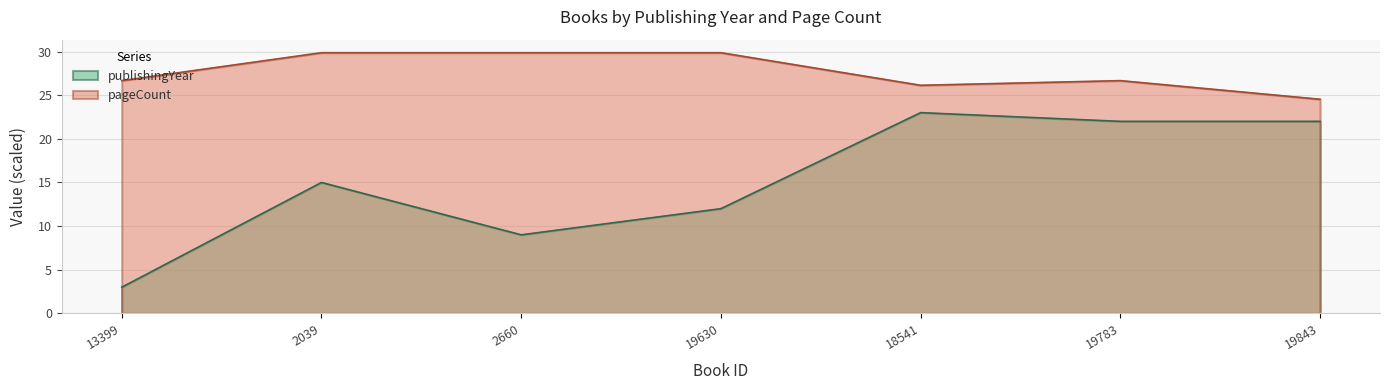

How many values in the publishingYear series exceed 15?

3